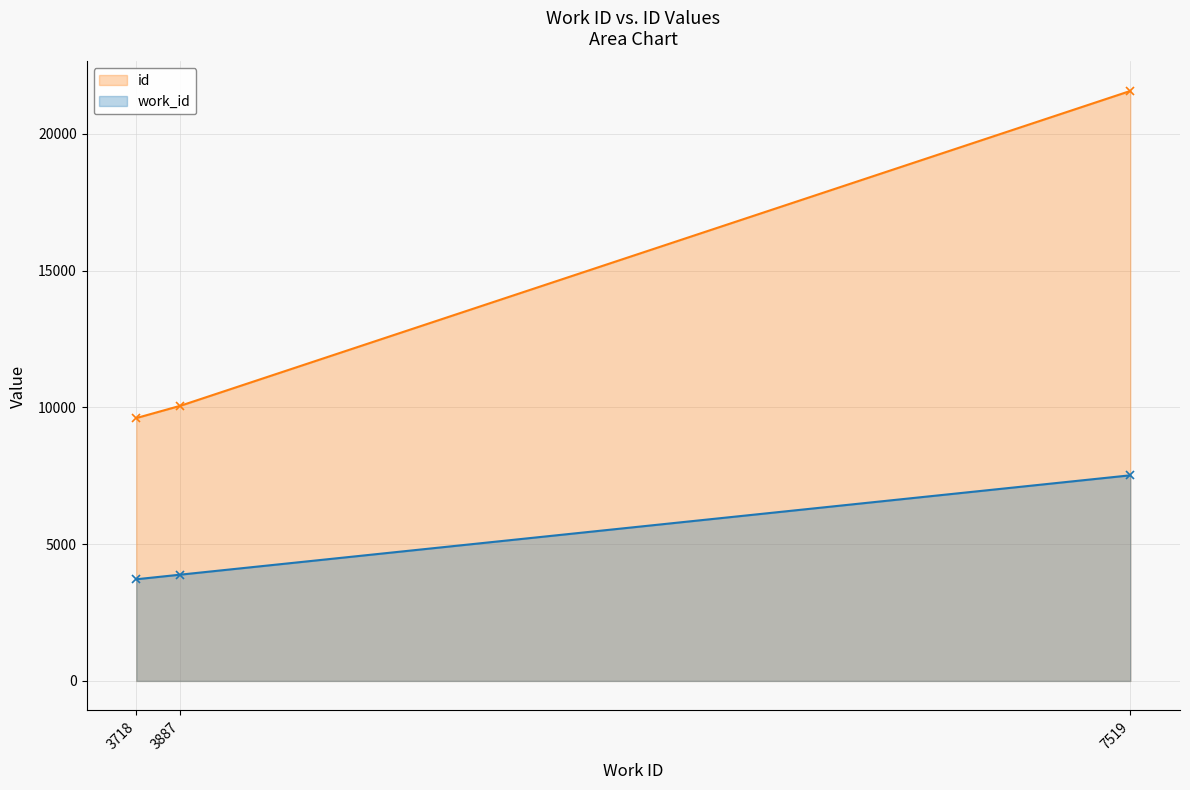

What is the maximum value shown in the chart?

21573